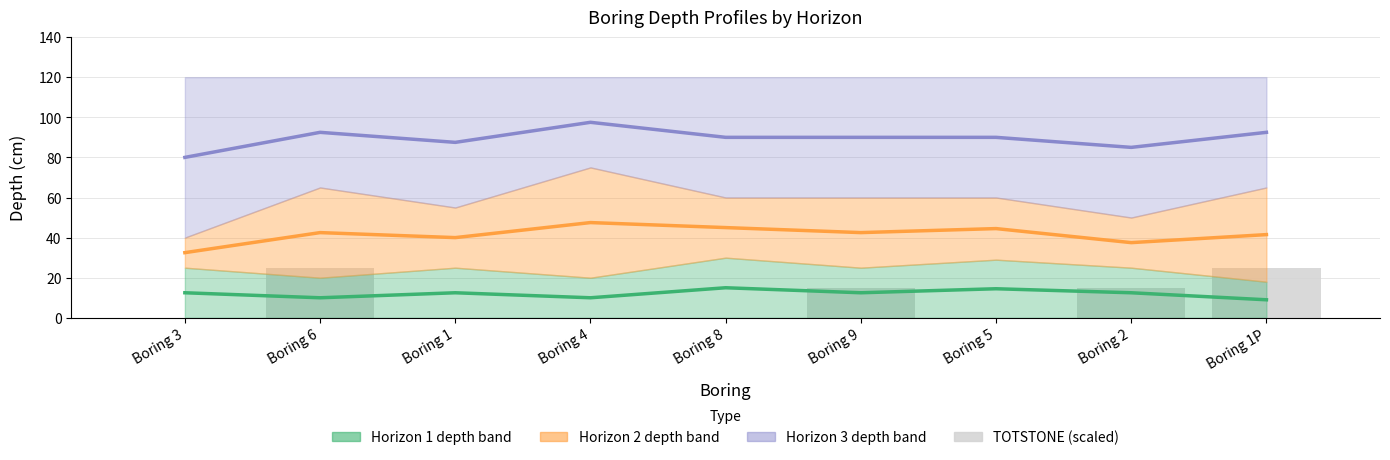

The chart shows a value of 6 at Boring 6. True or false?

False